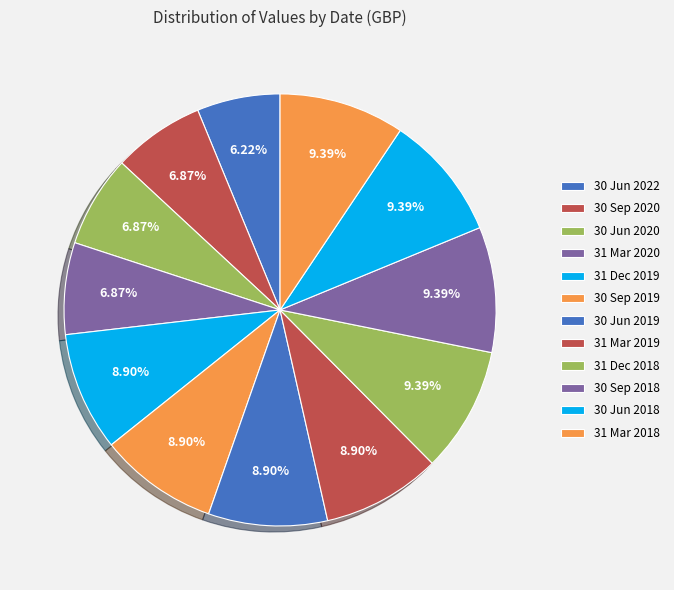

To the nearest percent, what is the difference between the largest and smallest slice percentages?

3%